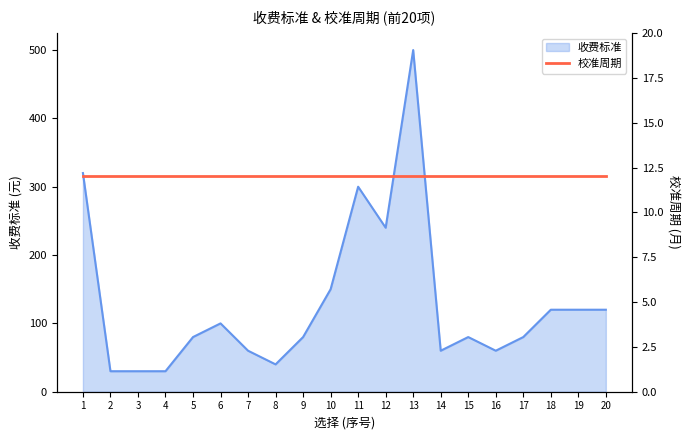

What is the average value?

130